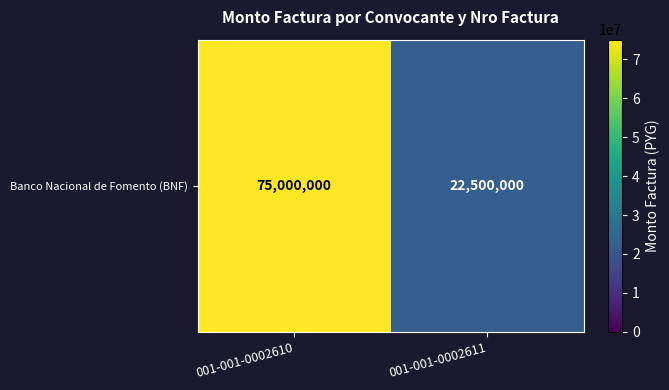

What is the sum of the values at 001-001-0002610 and 001-001-0002611?

97500000